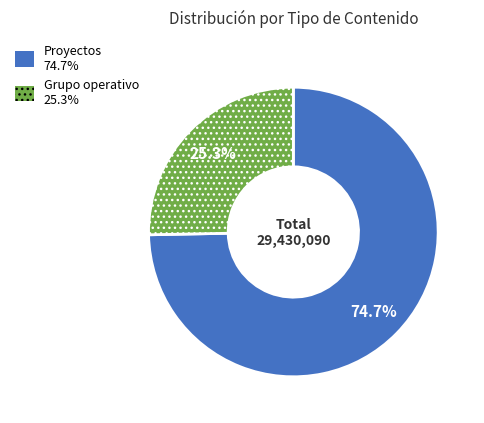

Is there a majority slice in this chart?

Yes